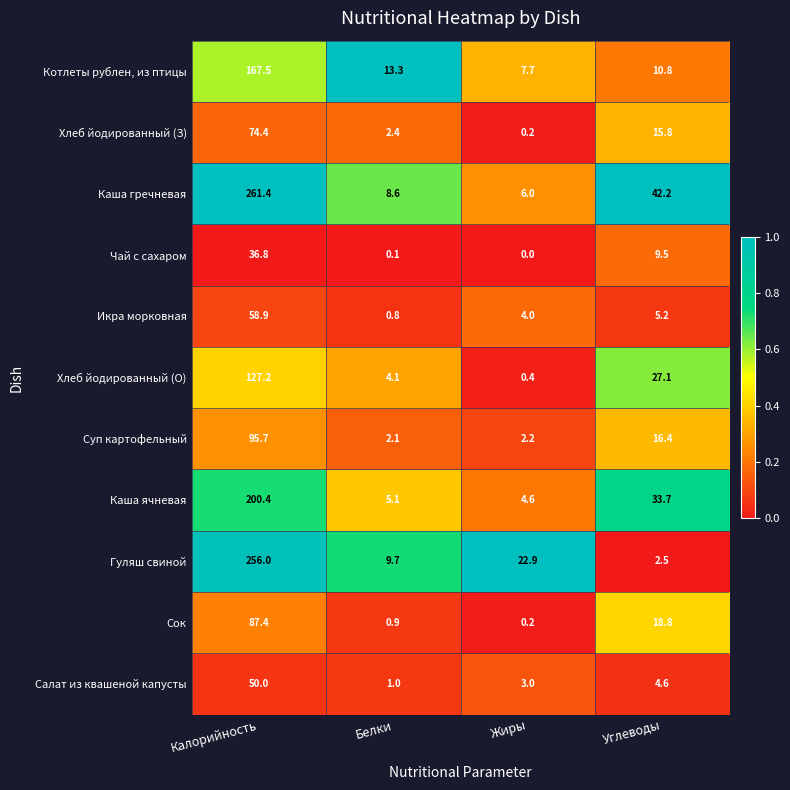

Which series has the largest total across all categories?

Каша гречневая